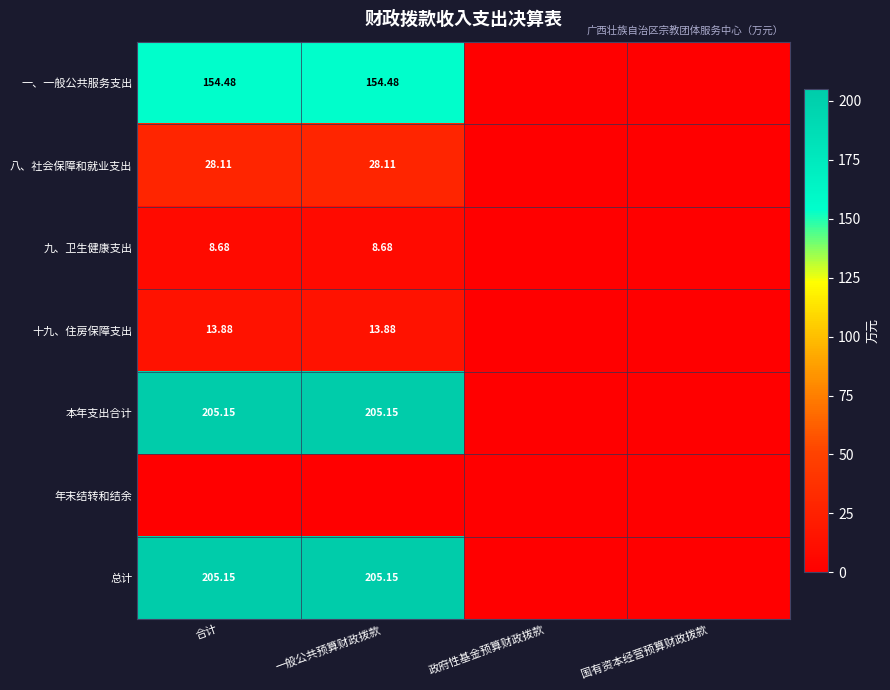

Rank the series at 政府性基金预算财政拨款 from highest to lowest value.

一、一般公共服务支出, 八、社会保障和就业支出, 九、卫生健康支出, 十九、住房保障支出, 本年支出合计, 年末结转和结余, 总计